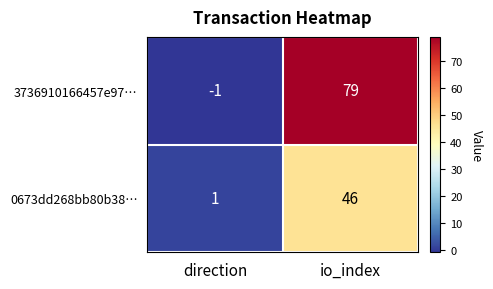

Is it true that 0673dd268bb80b38… equals 46 at io_index?

True